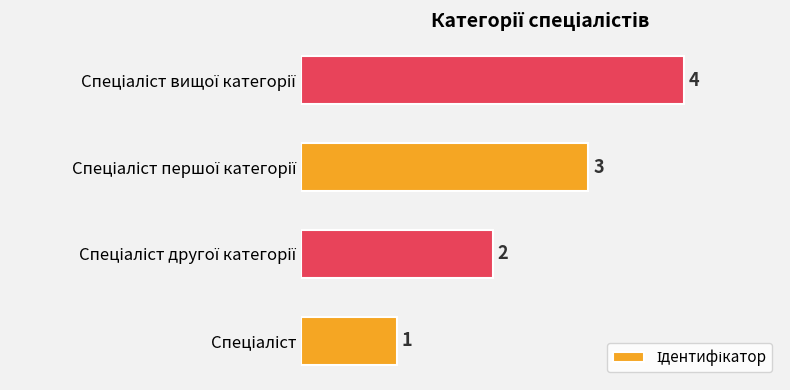

What is the greatest value displayed?

4